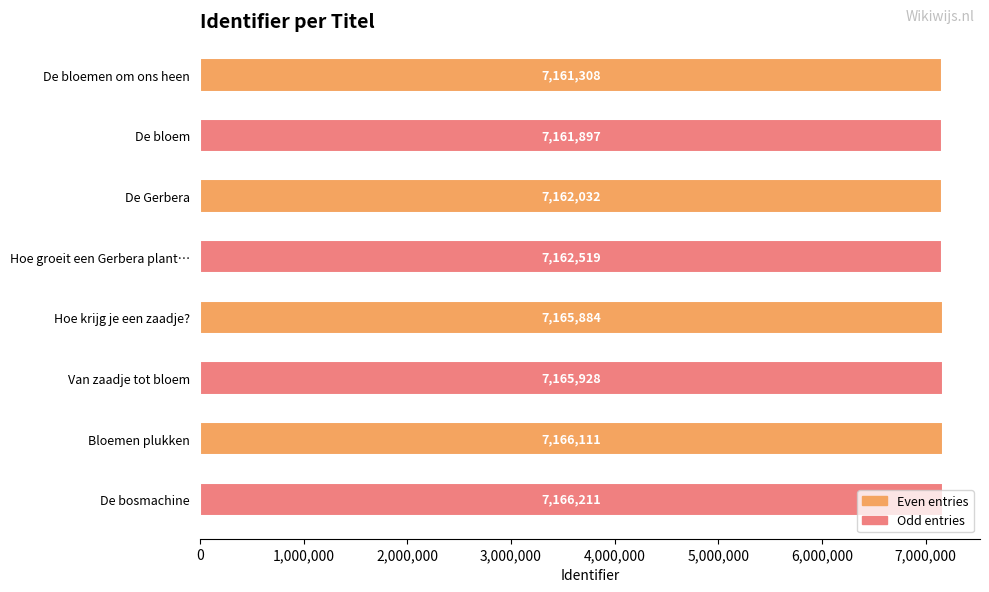

How many bars are there in total?

8